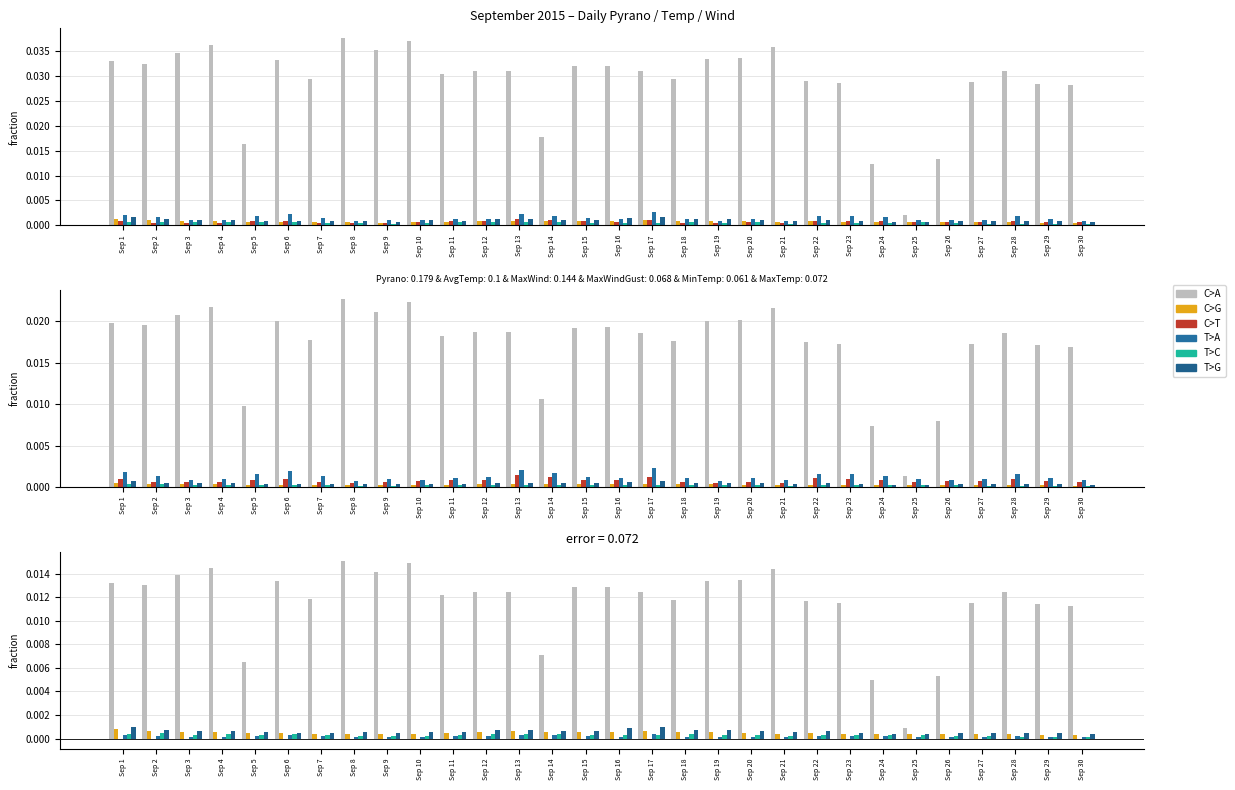

The T>C series shows 0.0 at Sep 1. True or false?

False